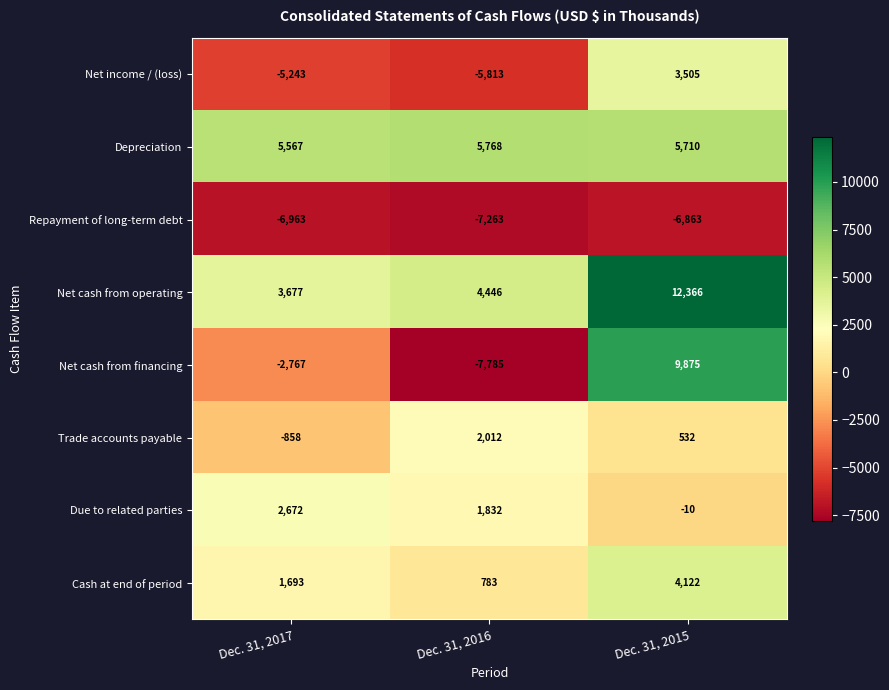

How many data points in Repayment of long-term debt are above -6963?

1